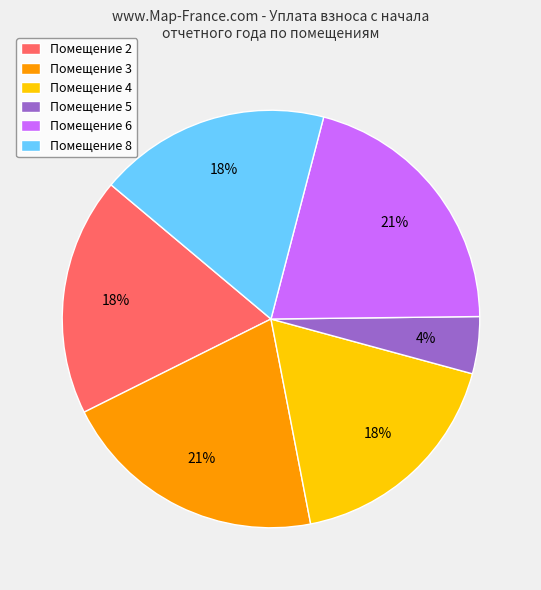

Is there a majority slice in this chart?

No